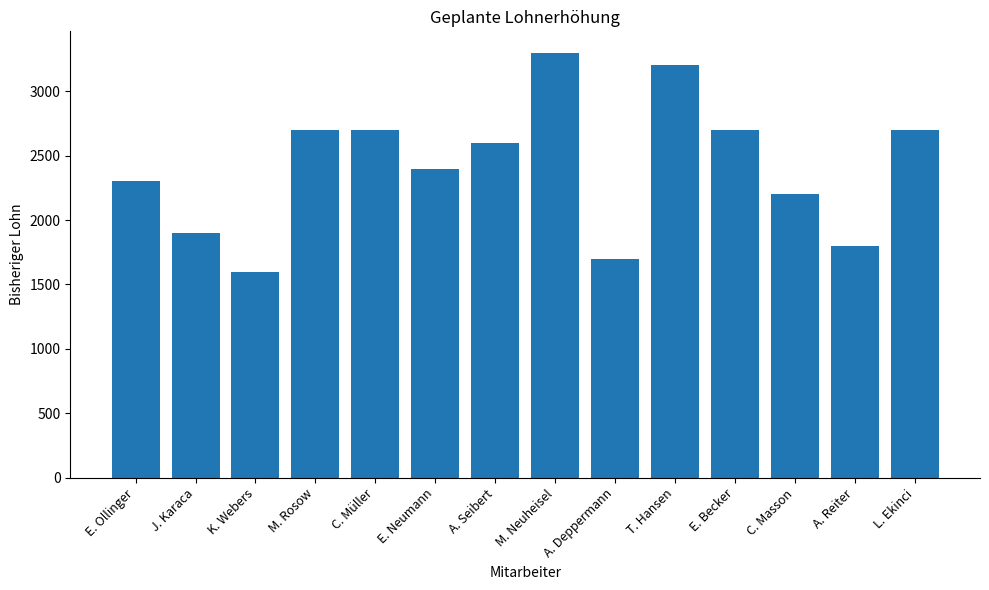

What is the sum of the values at A. Deppermann and E. Neumann?

4100